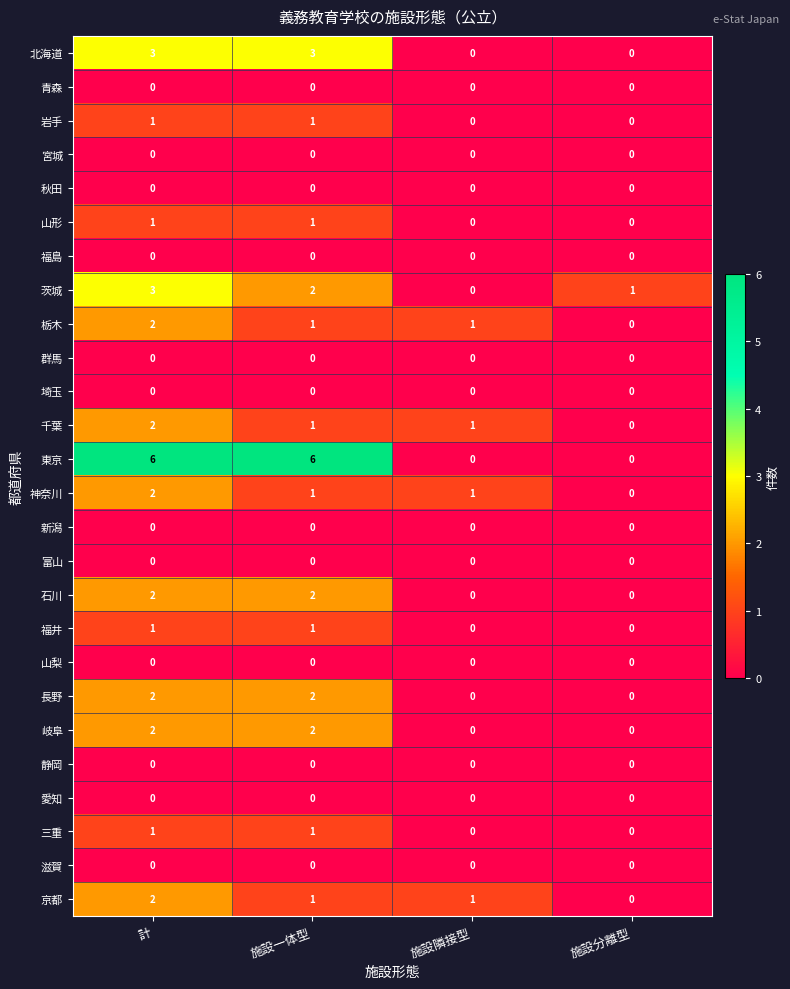

Count the 茨城 values in the range 1 to 3.

3